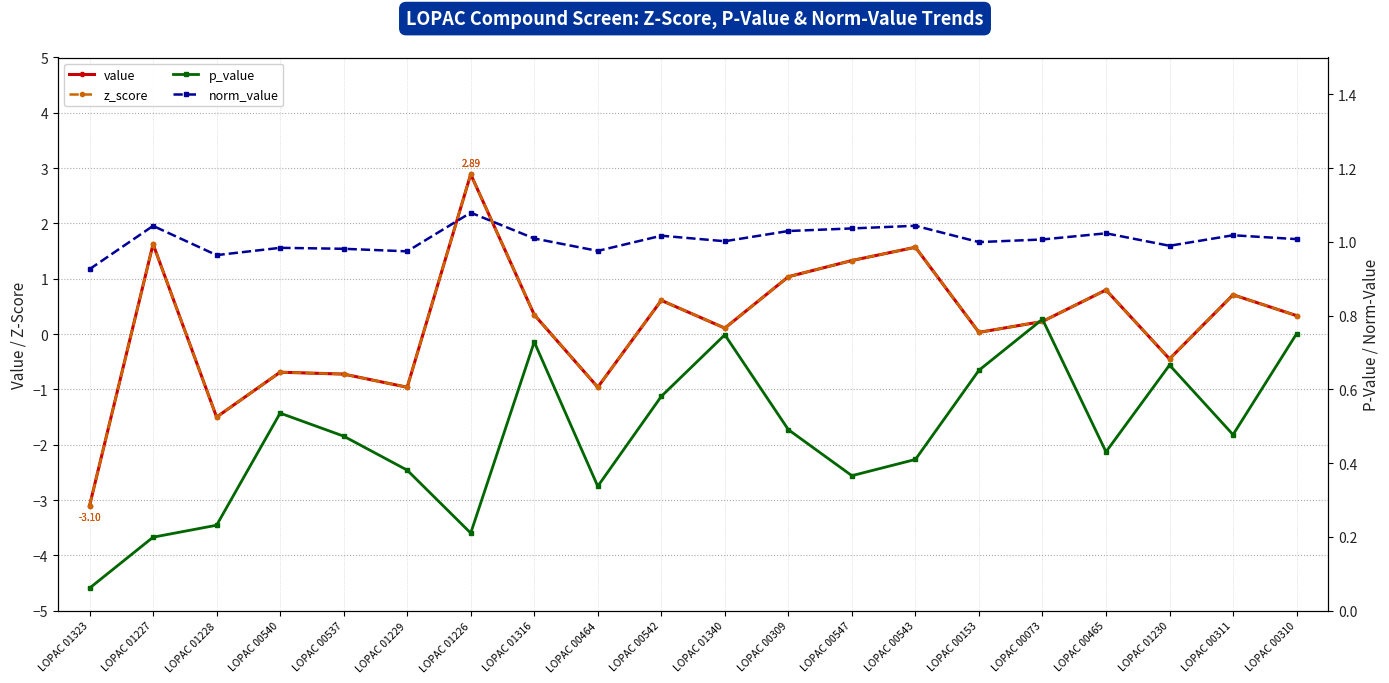

True or false: norm_value and p_value intersect in this chart.

False